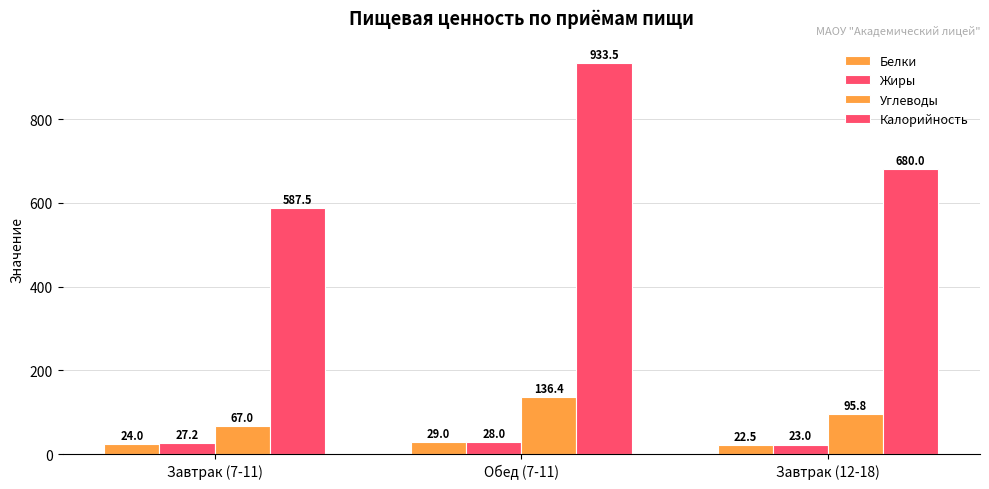

The value of Белки at Обед (7-11) is 29.0. True or false?

True